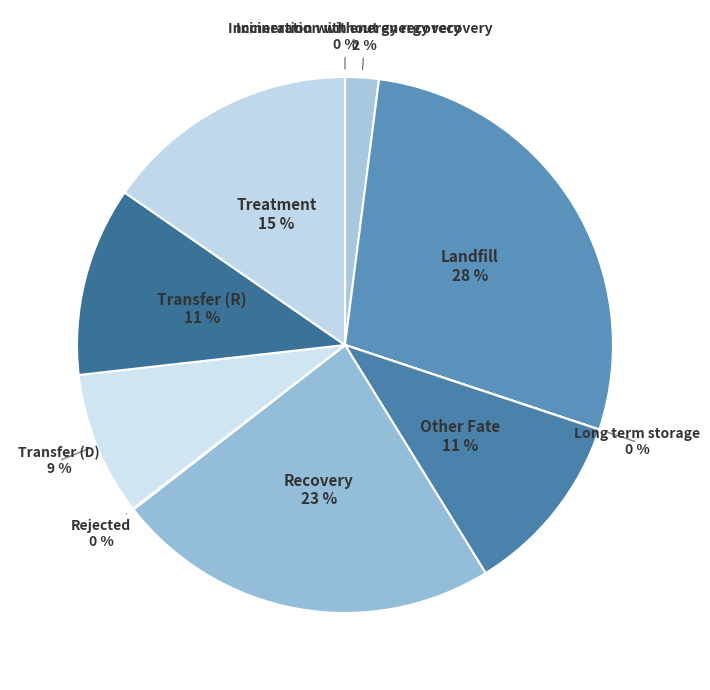

What is the largest slice in the pie chart?

Landfill